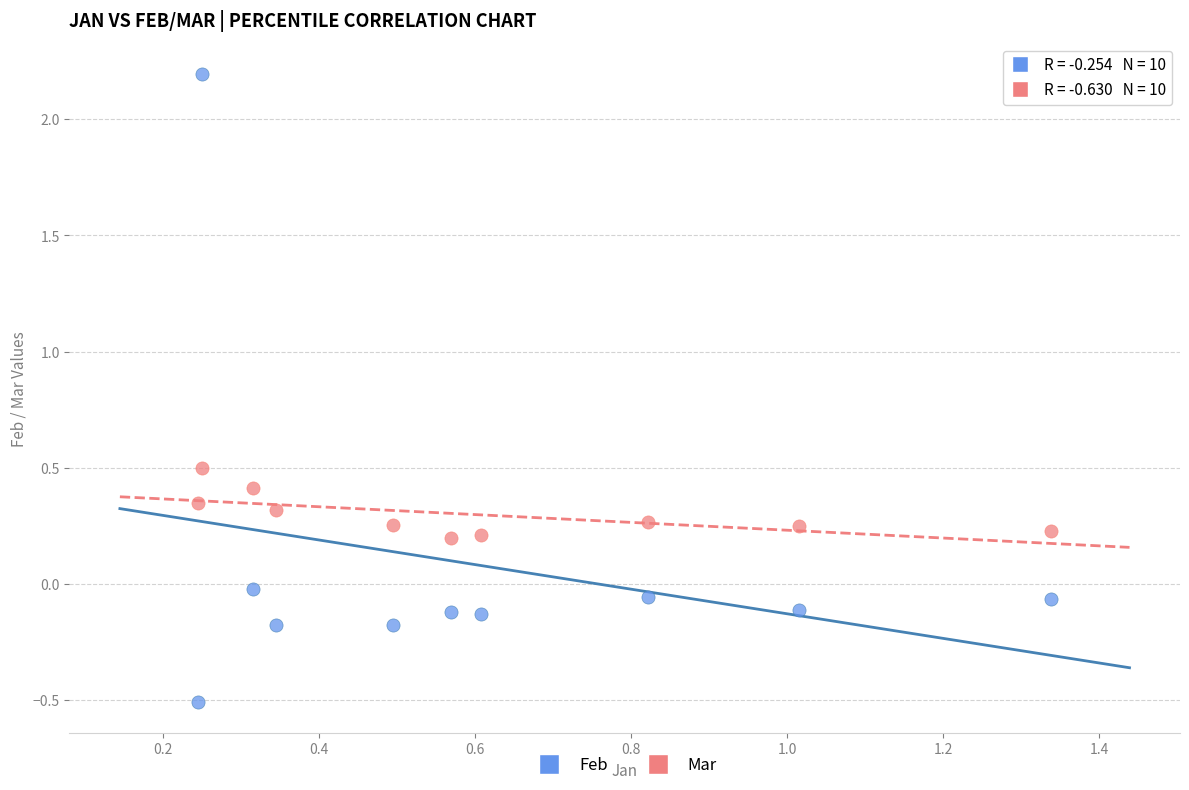

Across all data points, what is the range of Y values (max minus min)?

2.7